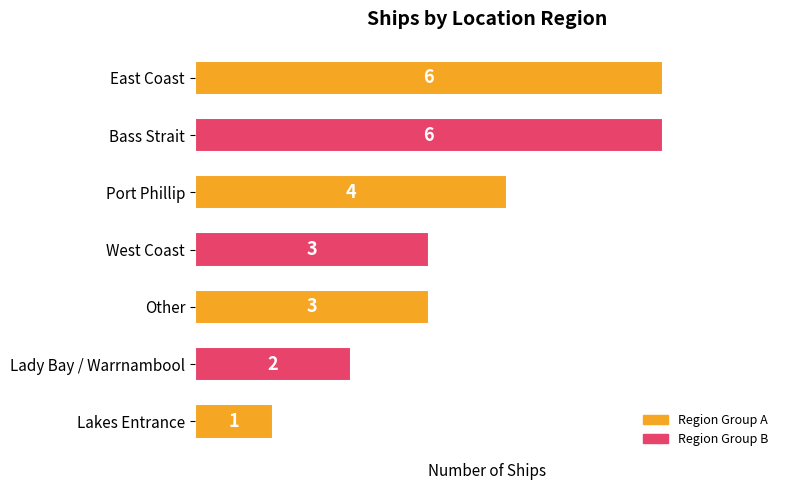

What is the minimum value shown in the chart?

1